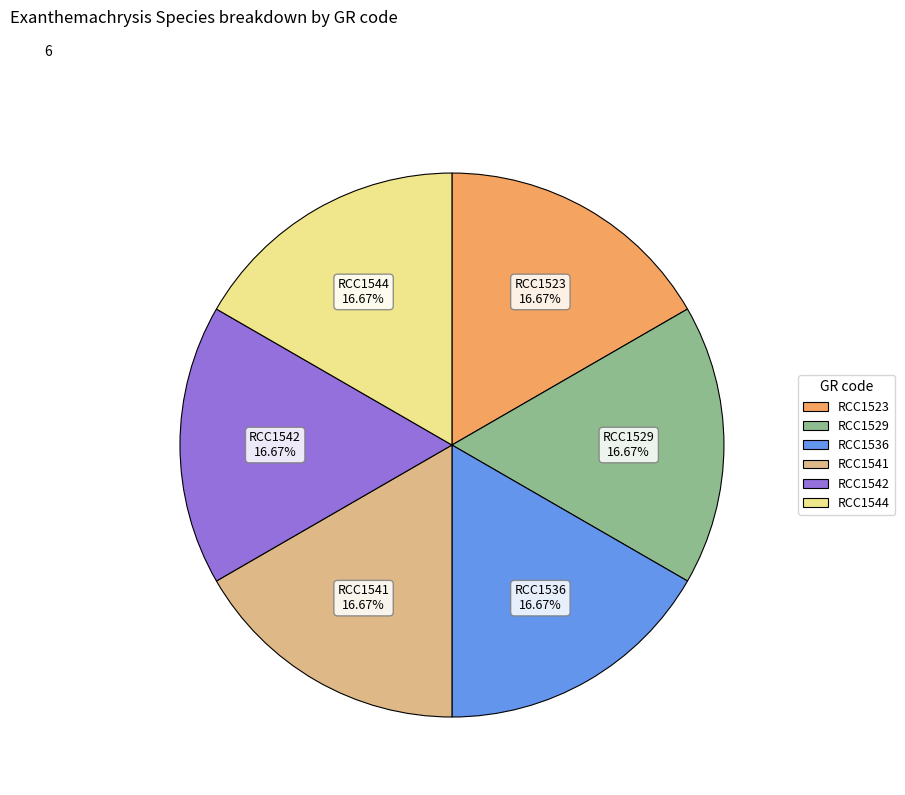

To the nearest percent, what portion does RCC1536 represent?

17%